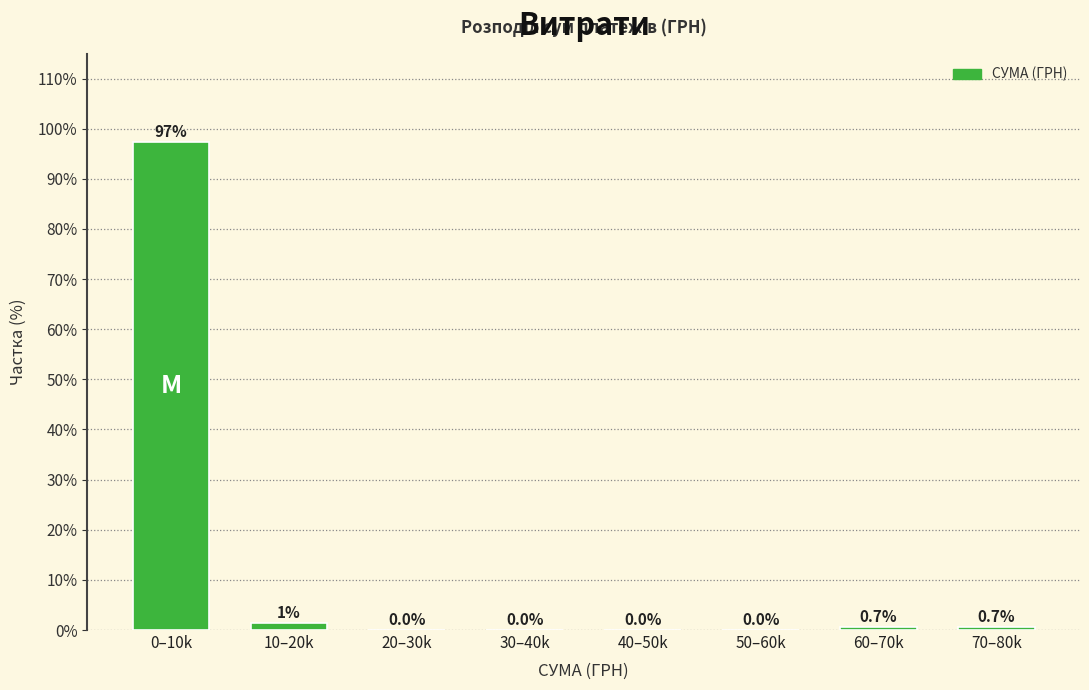

The value at 50–60k is -65.3. True or false?

False